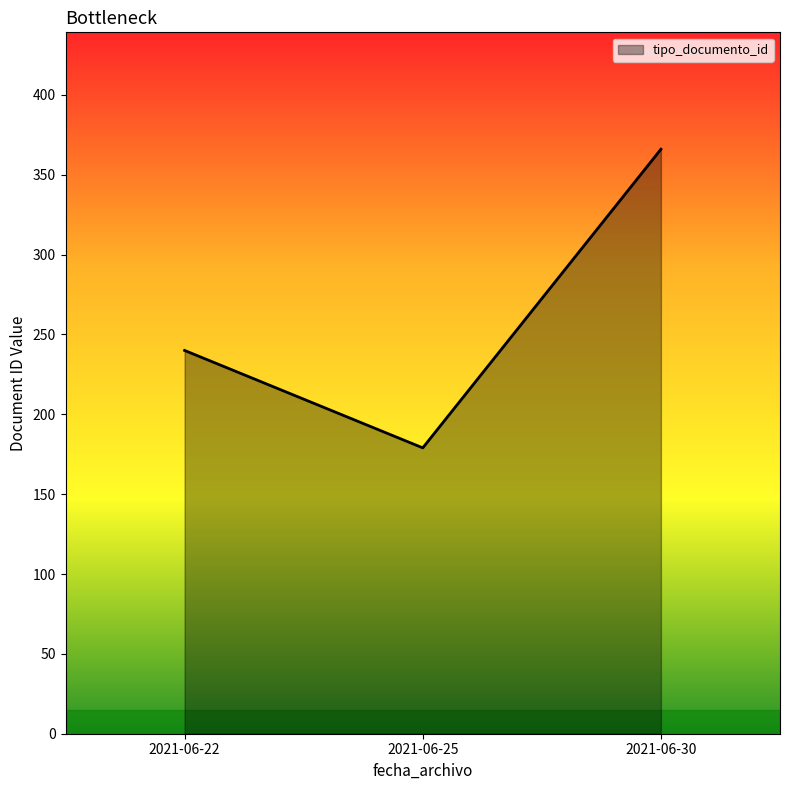

At which category does the chart reach its minimum across all series?

2021-06-25